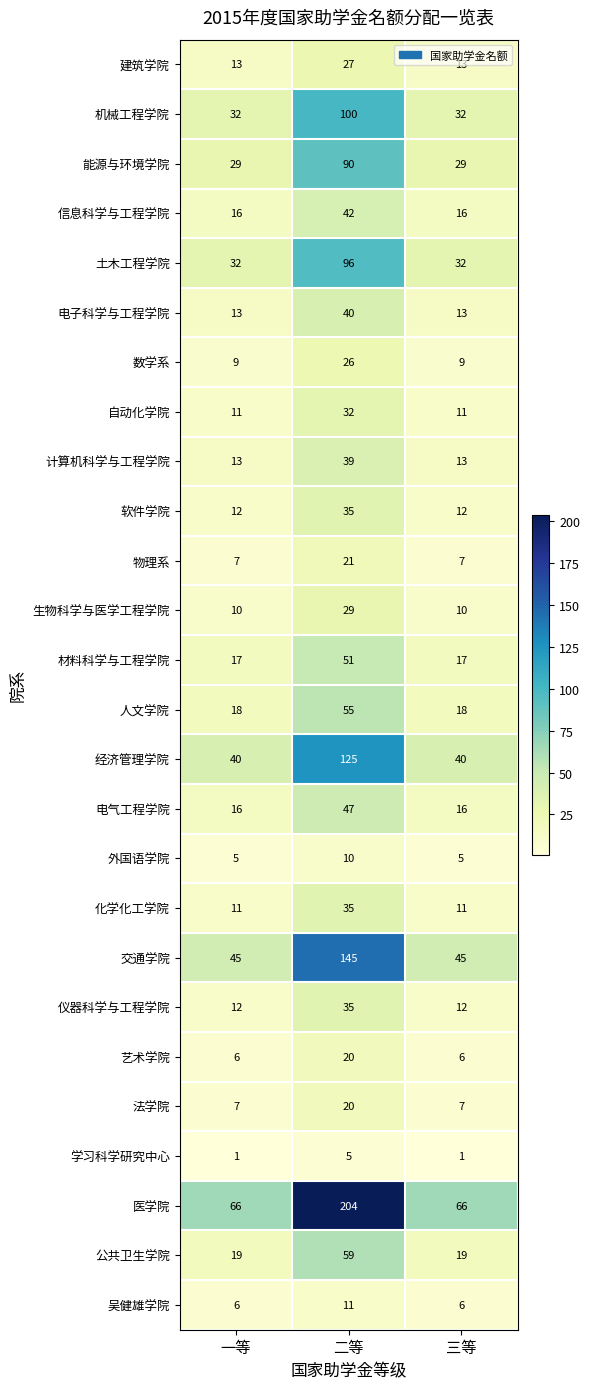

What is the total value across all series at 二等?

1399